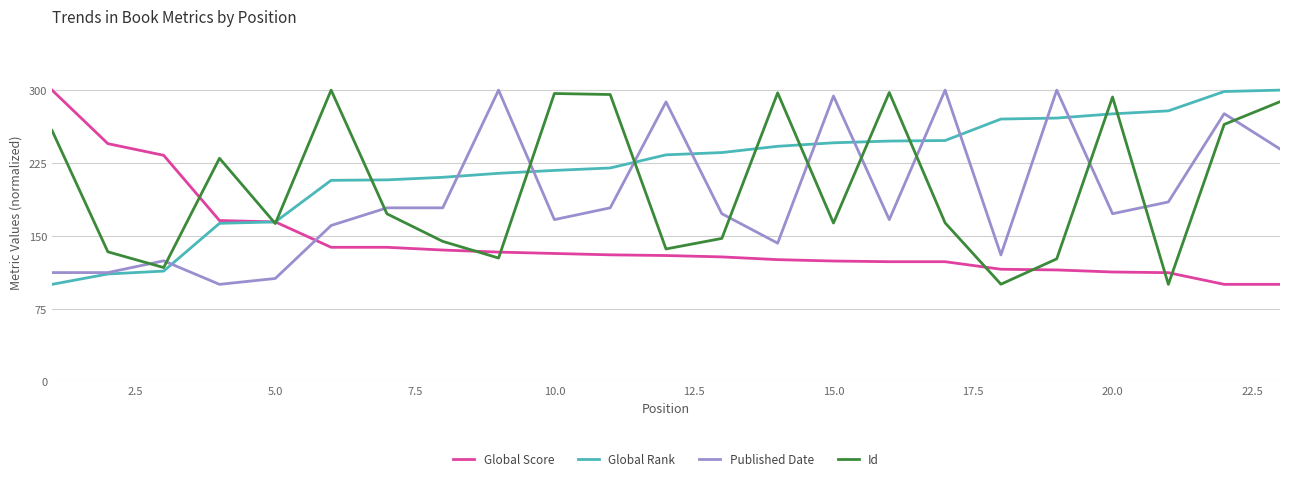

Which series has the largest total across all categories?

Global Rank